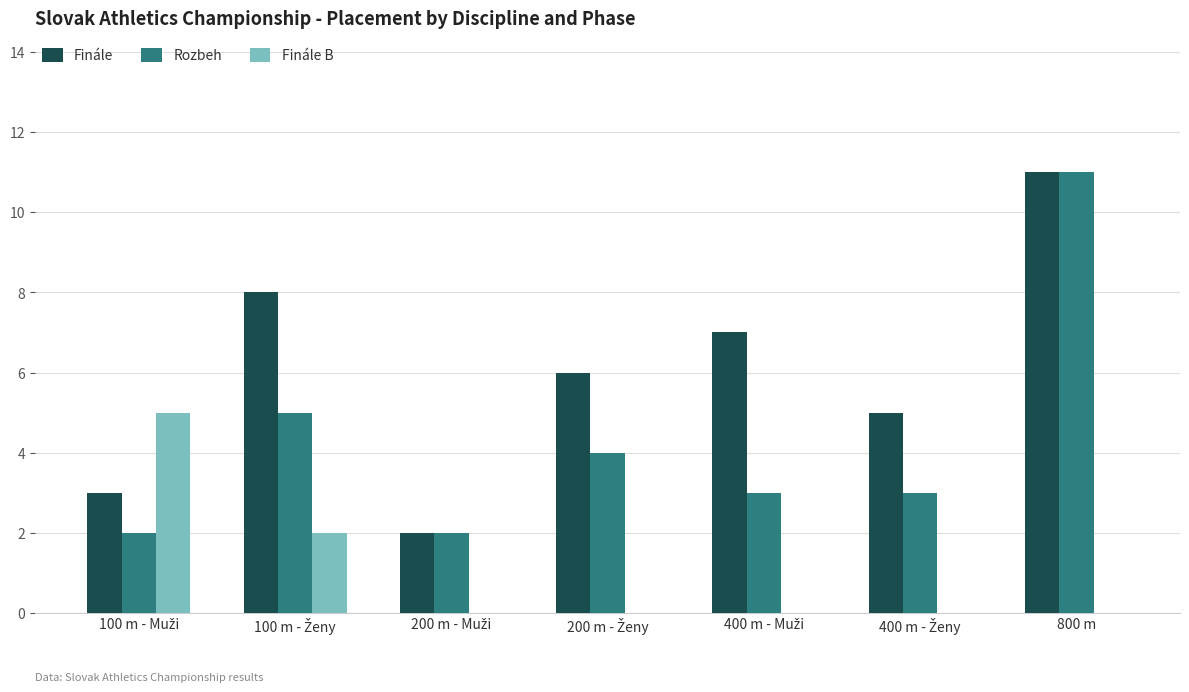

At which category is the sum across all series the highest?

800 m